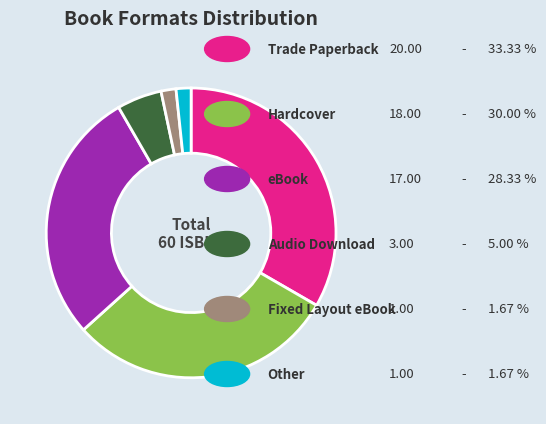

Is there a majority slice in this chart?

No